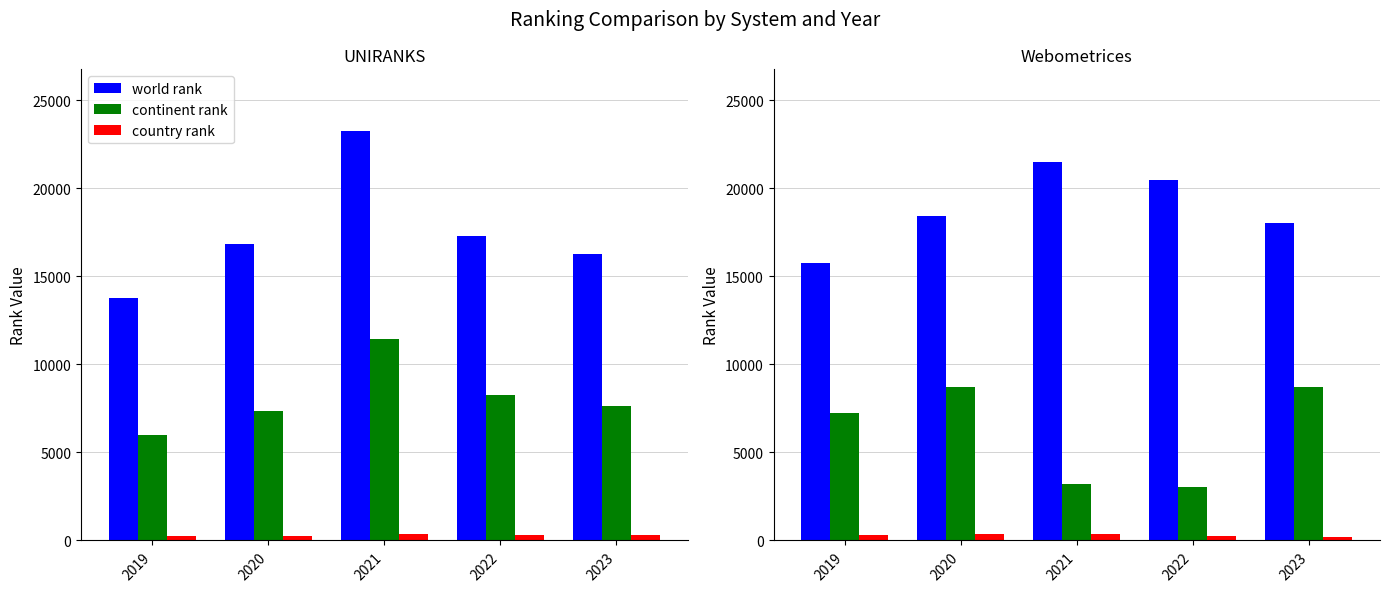

What is the sum of the world rank values at 2020 and 2021?

39971